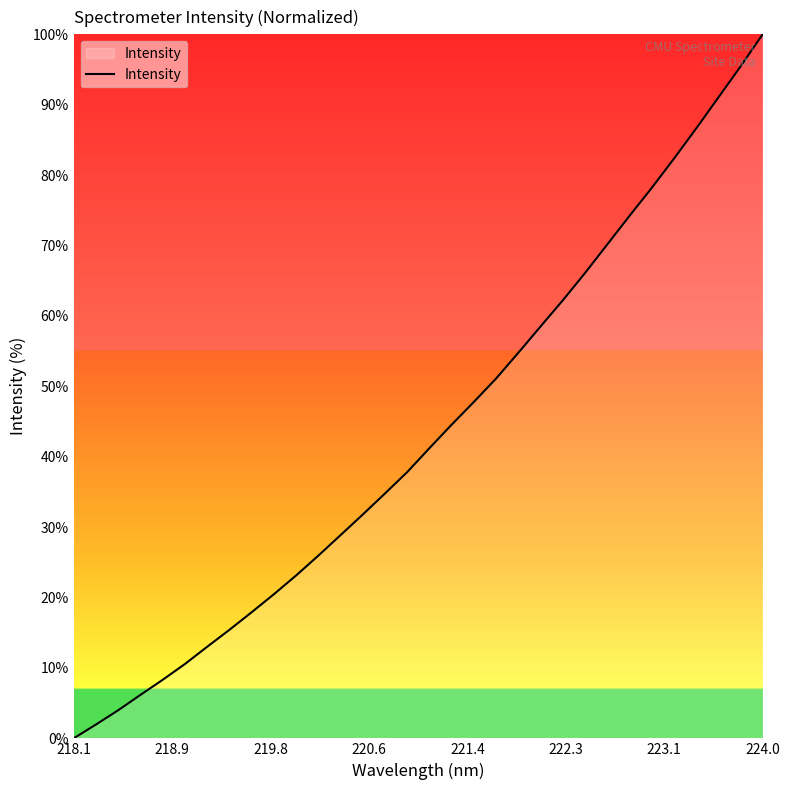

What is the maximum value shown in the chart?

100.0